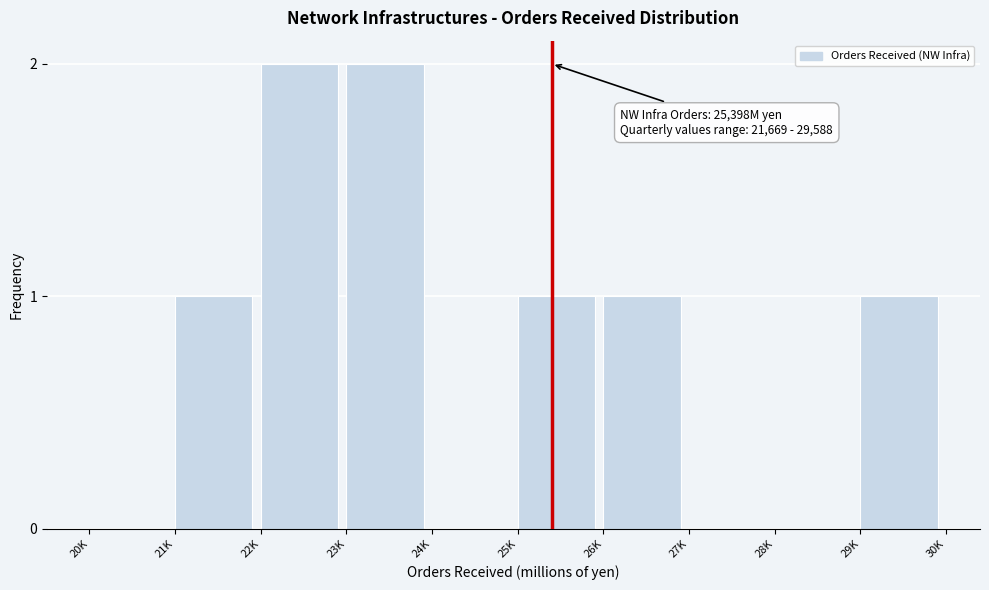

Reading left to right, transcribe all the data shown in this chart.

20K=0	21K=1	22K=2	23K=2	24K=0	25K=1	26K=1	27K=0	28K=0	29K=1